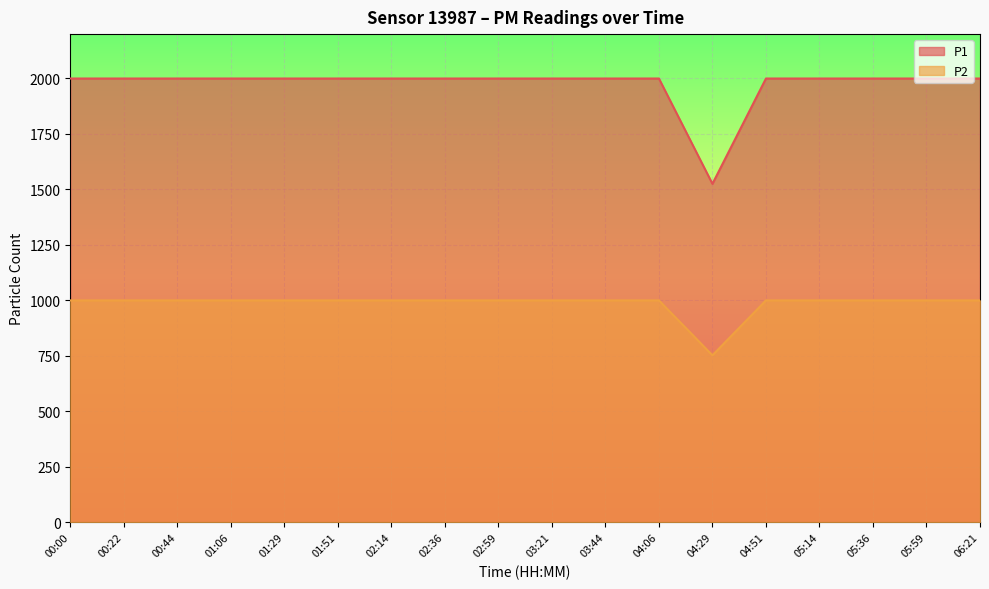

True or false: P1 and P2 intersect in this chart.

False